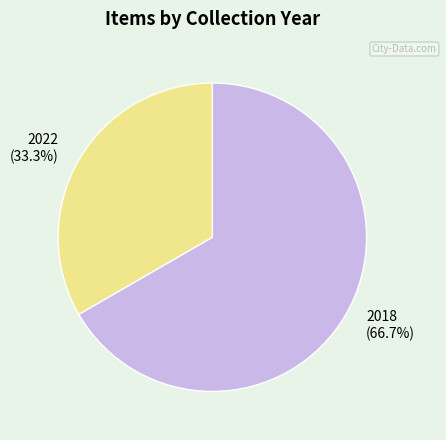

Count the number of slices in the pie.

2